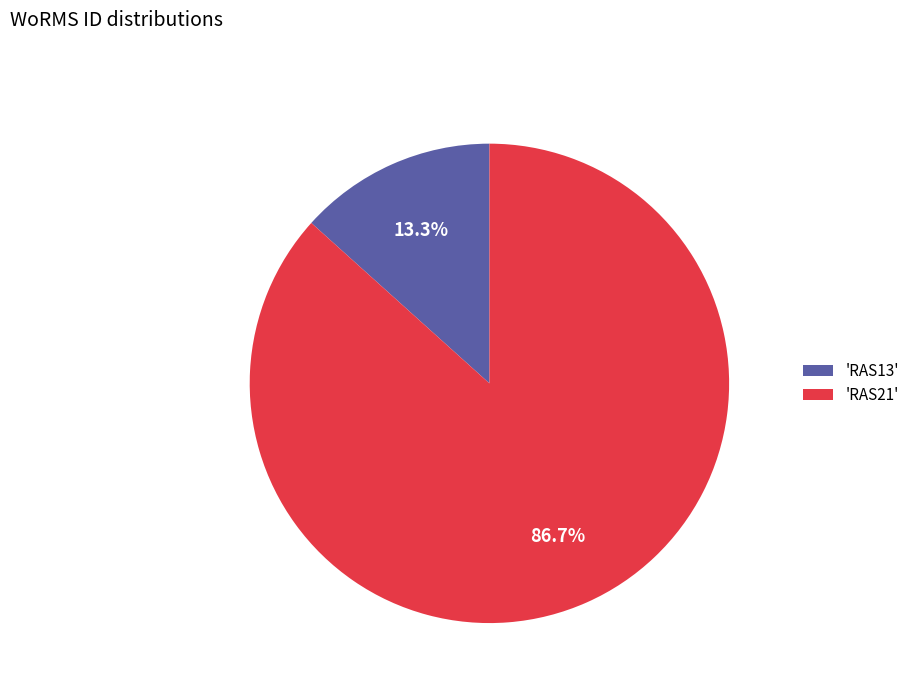

How much of the chart is everything except 'RAS21'?

13.3%